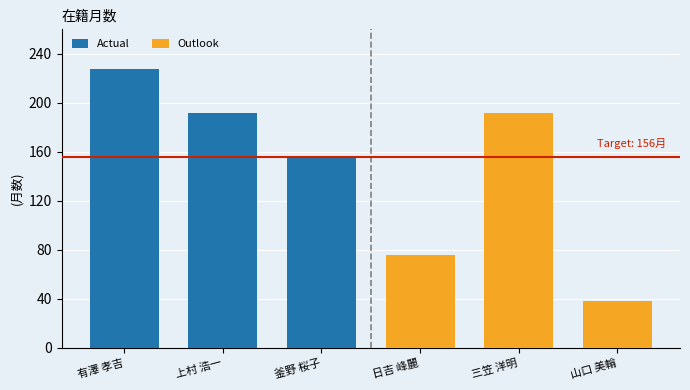

What is the sum of all Actual values?

576